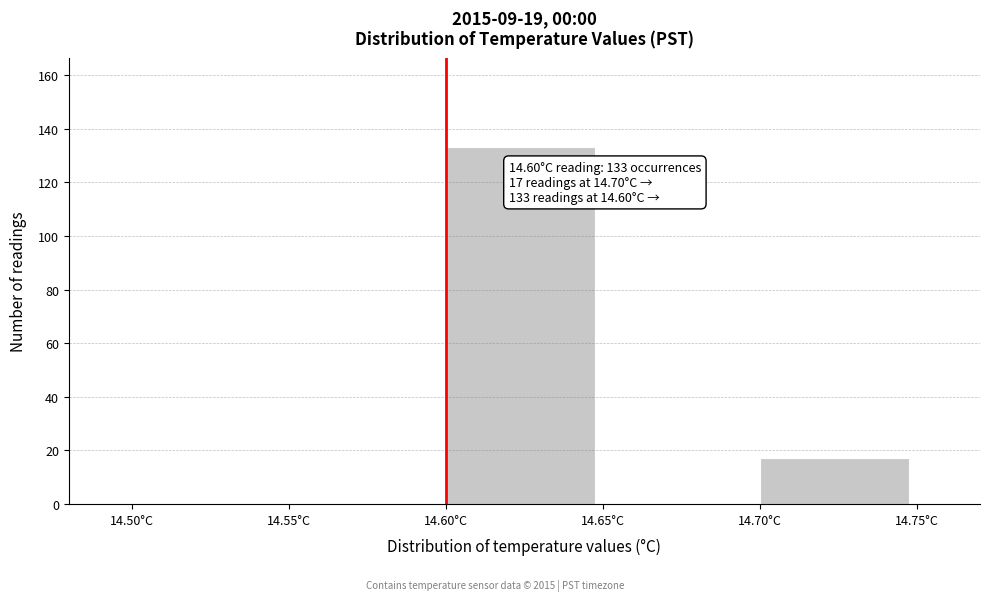

Over which range of the x-axis is the bar tallest?

14.60 to 14.65